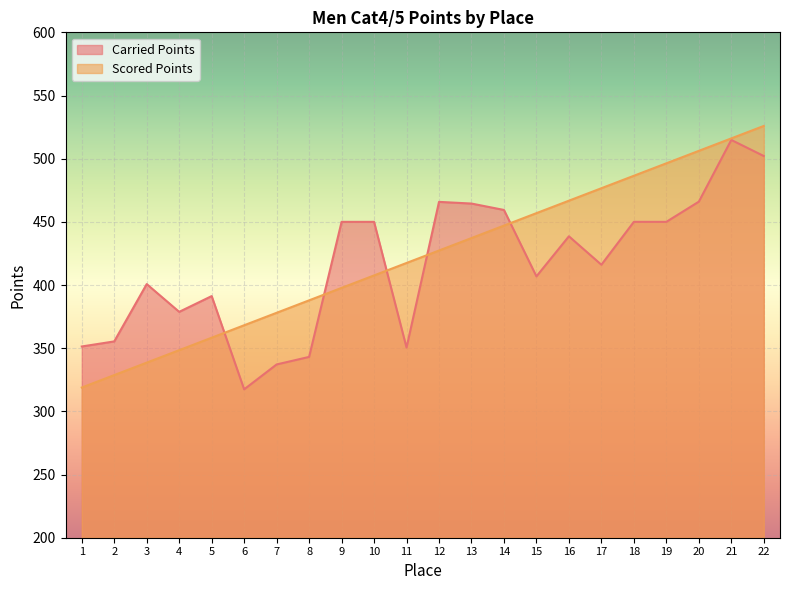

What is the value of the Scored Points point at the 8th from the left?

387.9